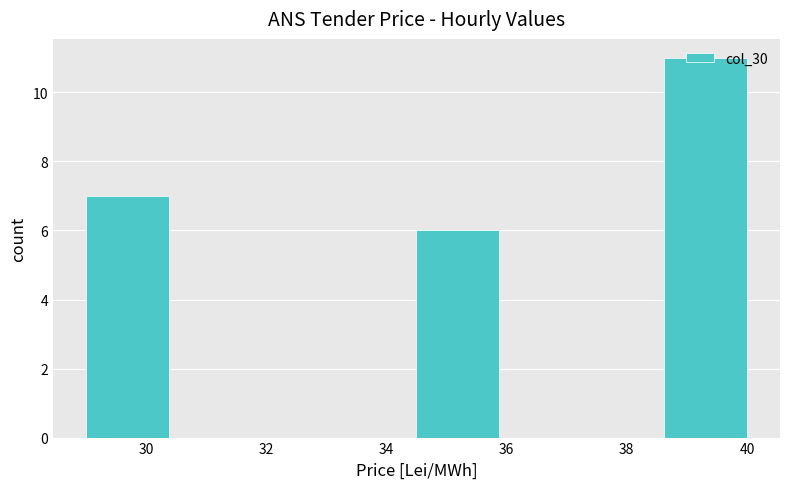

How tall is the bar that spans 29.0 to 30.4 on the x-axis? Neither the bar edges nor the heights are printed on the chart, so give them approximately, as read against the axes.

7